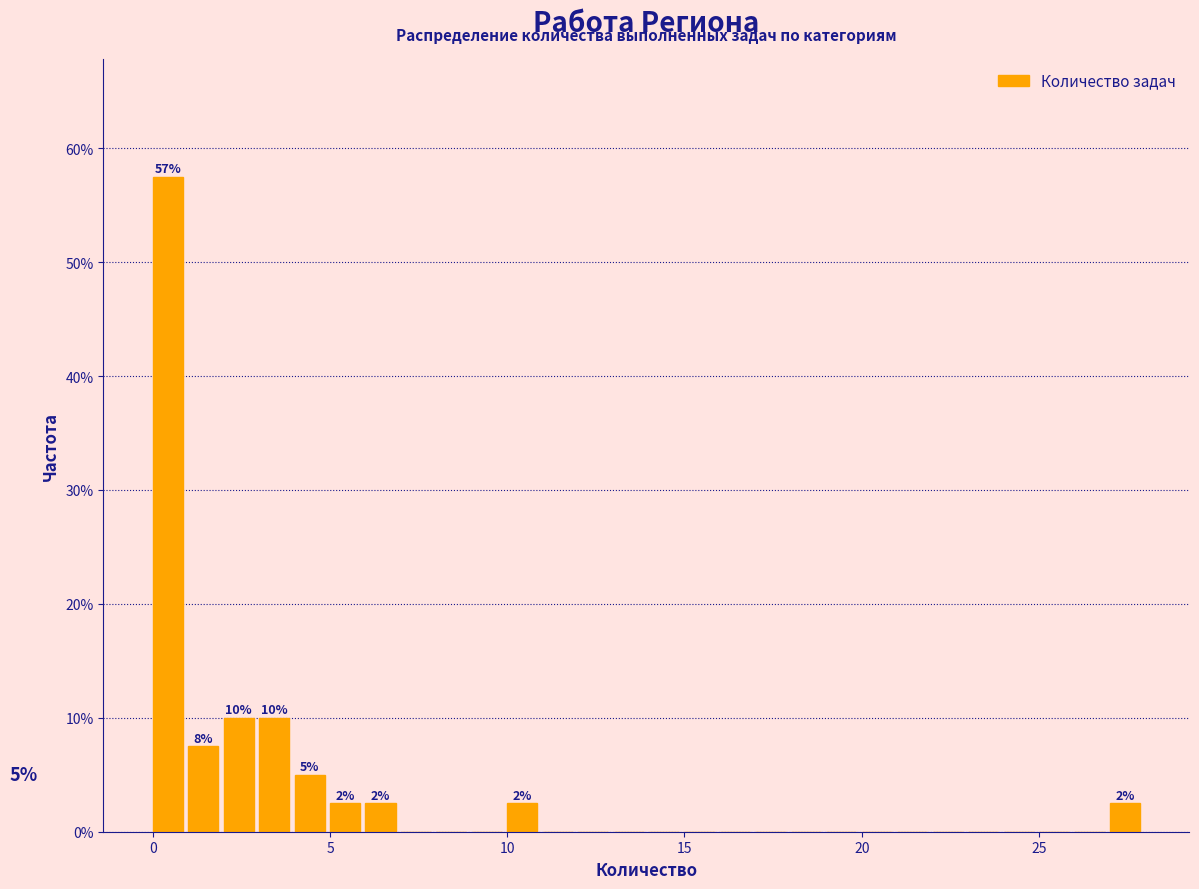

Read against the x-axis, roughly where is the centre of the tallest bar?

0.5